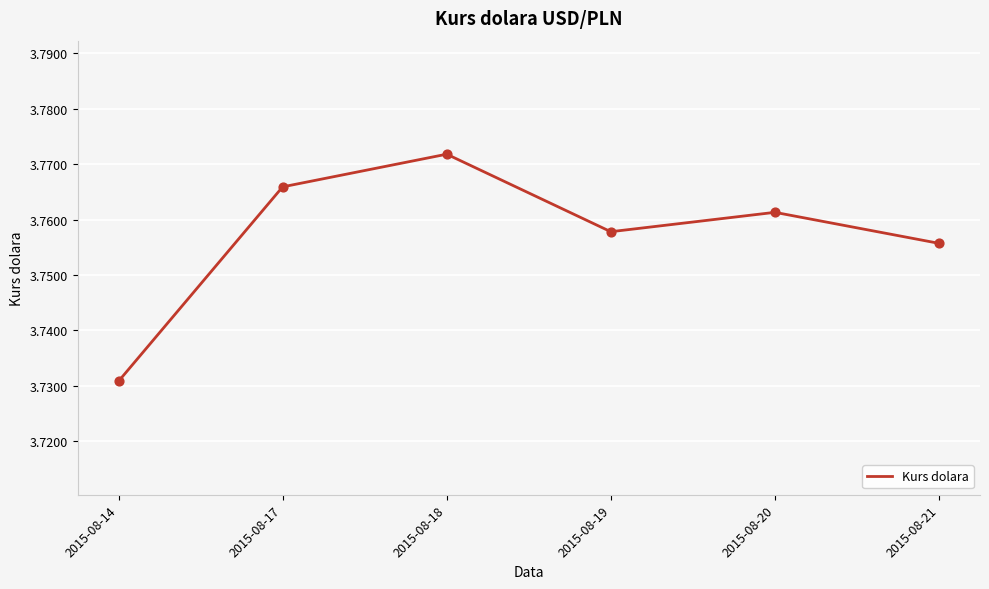

What is the ratio of the value at 2015-08-19 to the value at 2015-08-17?

1.0